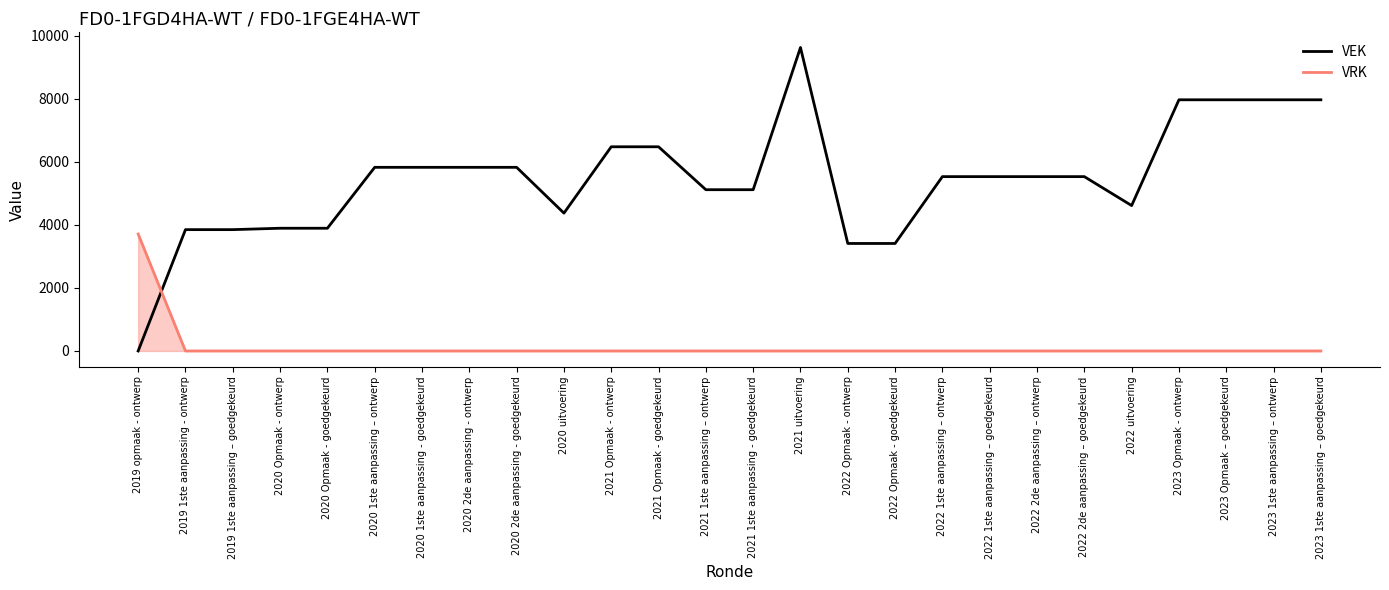

Which series has the largest total across all categories?

VEK